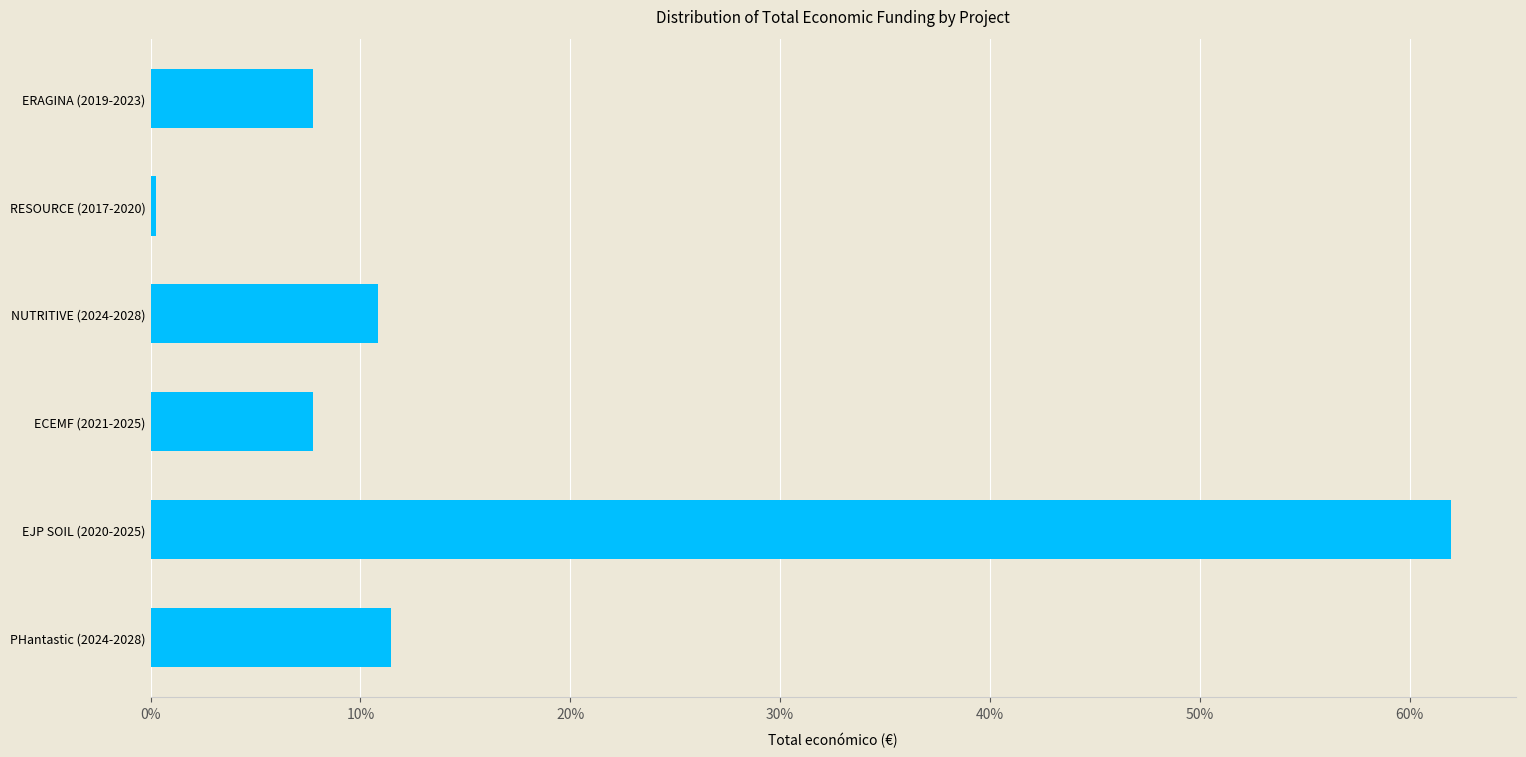

Which label corresponds to the largest value in the chart?

EJP SOIL (2020-2025)